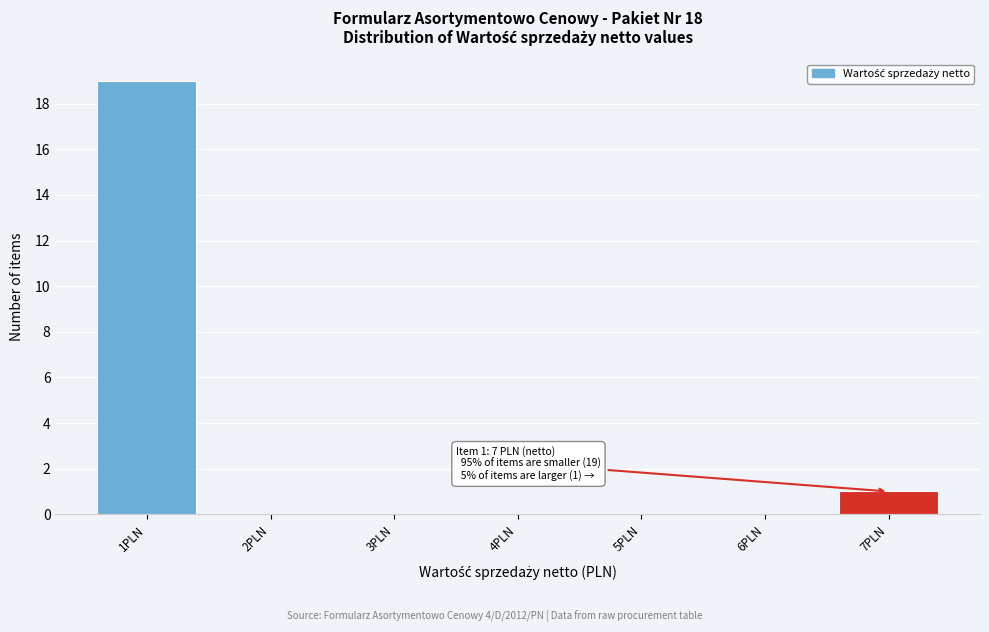

Which range on the x-axis has the tallest bar?

0.5 to 1.5